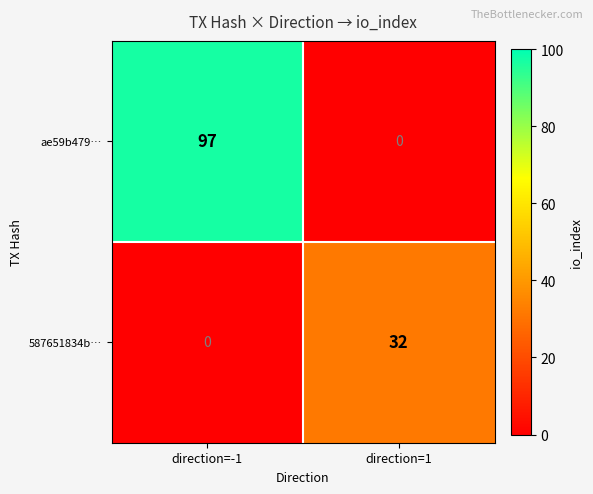

What is the greatest value displayed?

97